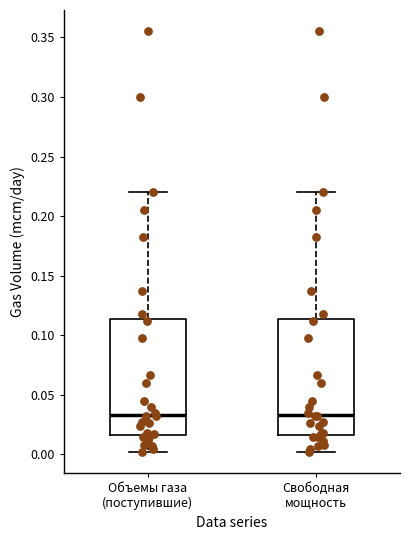

Reading left to right, read every box against the y-axis: the position of its median line, the range the box covers, and the ends of its whiskers. The values are not printed on the chart, so give them approximately, as read against the axis.

Объемы газа (поступившие): median 0.035, box 0.015 to 0.115, whiskers 0.000 to 0.220
Свободная мощность: median 0.035, box 0.015 to 0.115, whiskers 0.000 to 0.220